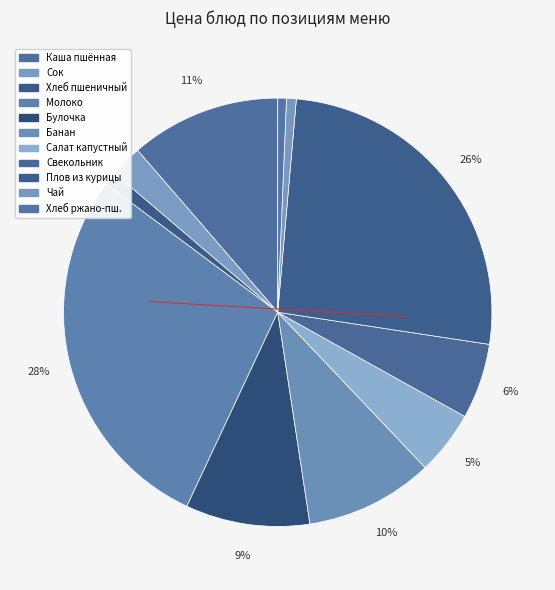

How many segments does this pie chart have?

11